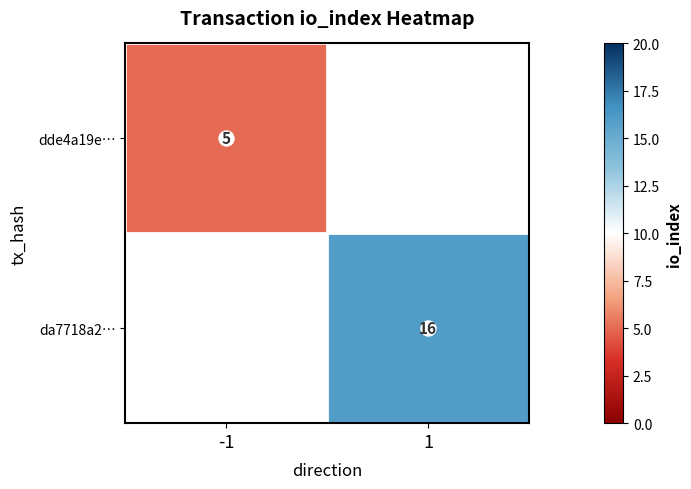

Rank the series at -1 from highest to lowest value.

dde4a19e…, da7718a2…